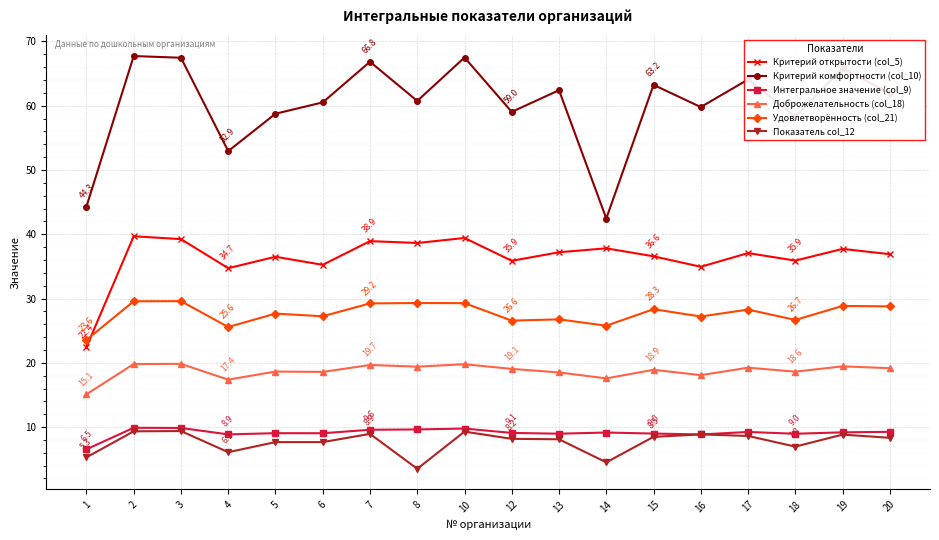

Where is the first local minimum for Удовлетворённость (col_21)?

4